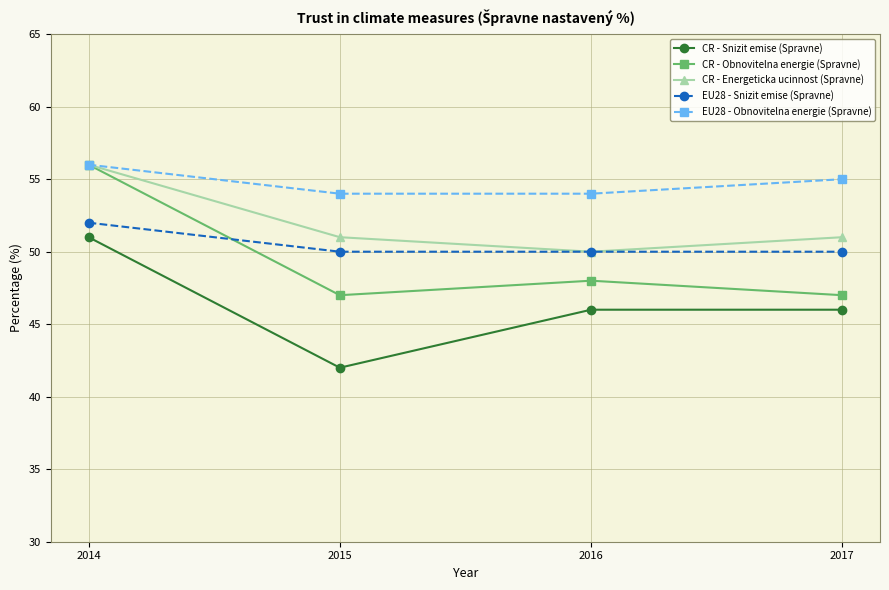

Is the value of CR - Energeticka ucinnost (Spravne) at 2016 greater than the value of EU28 - Snizit emise (Spravne) at 2014?

No